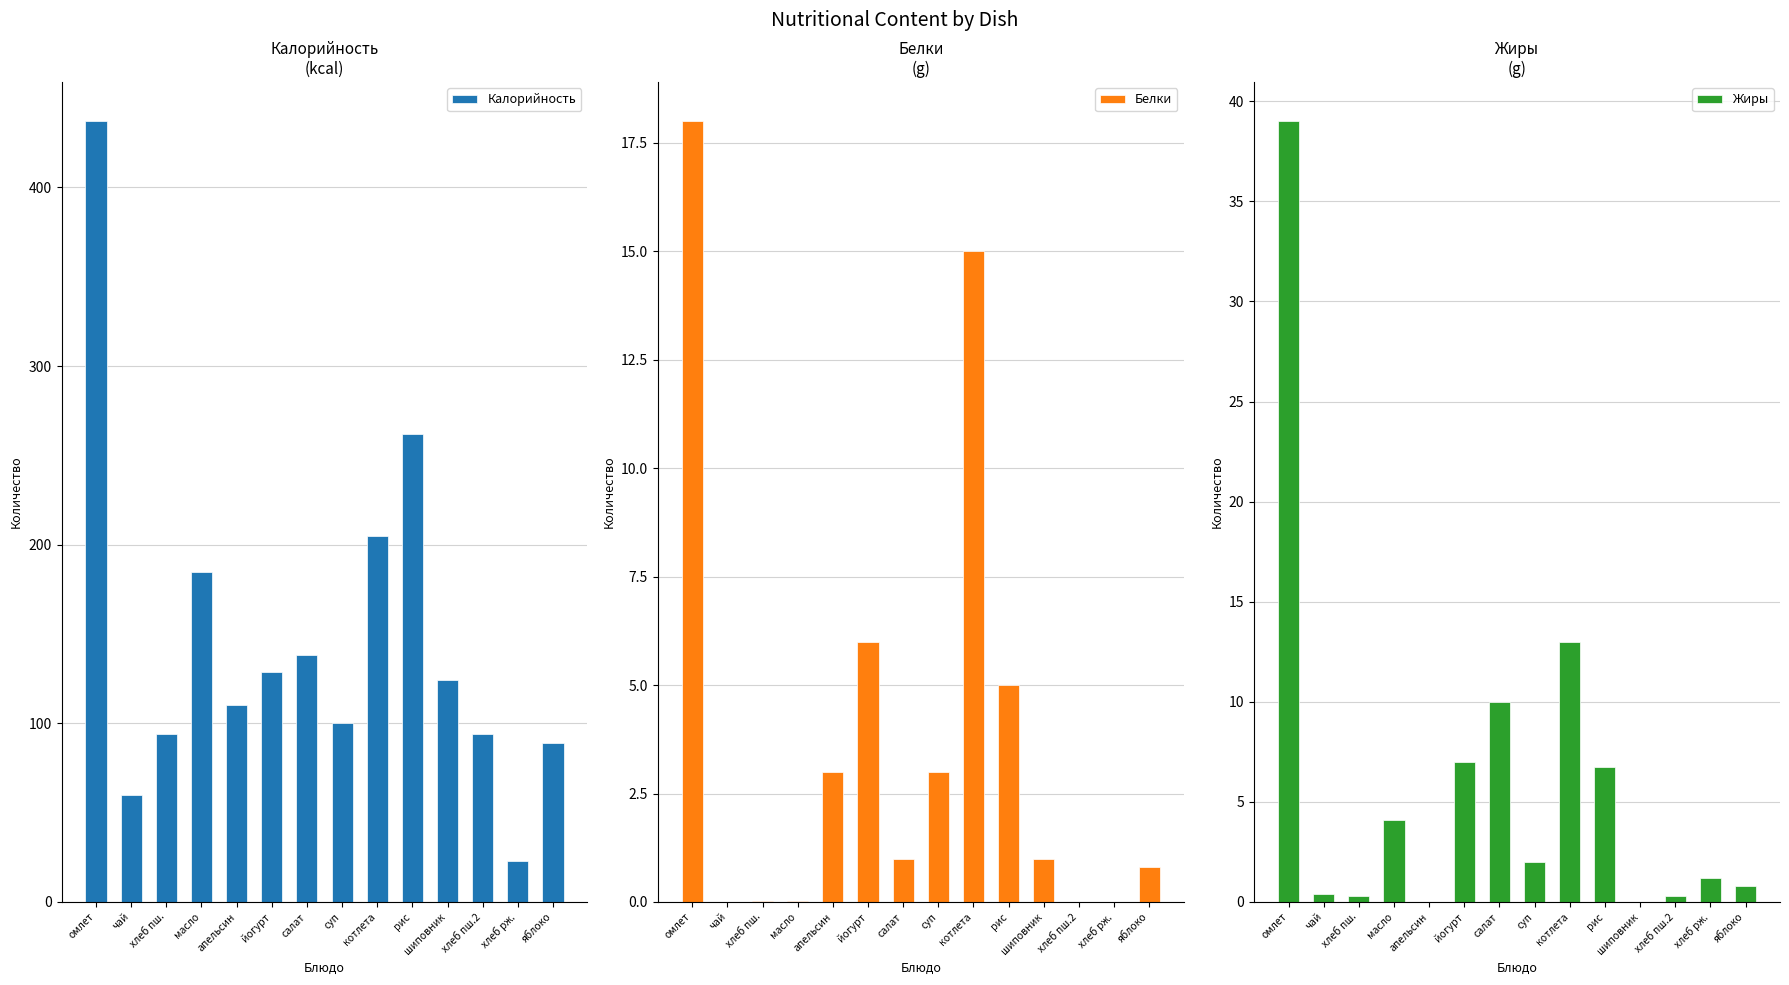

The Жиры series shows 13.0 at котлета. True or false?

True